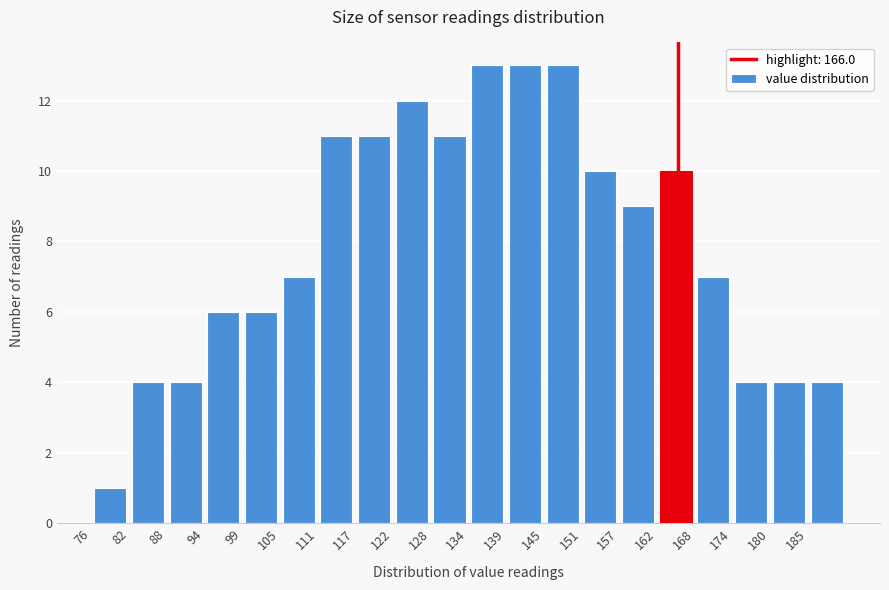

What is the height of the bar covering 106 to 111 on the x-axis? Neither the bar edges nor the heights are printed on the chart, so give them approximately, as read against the axes.

7